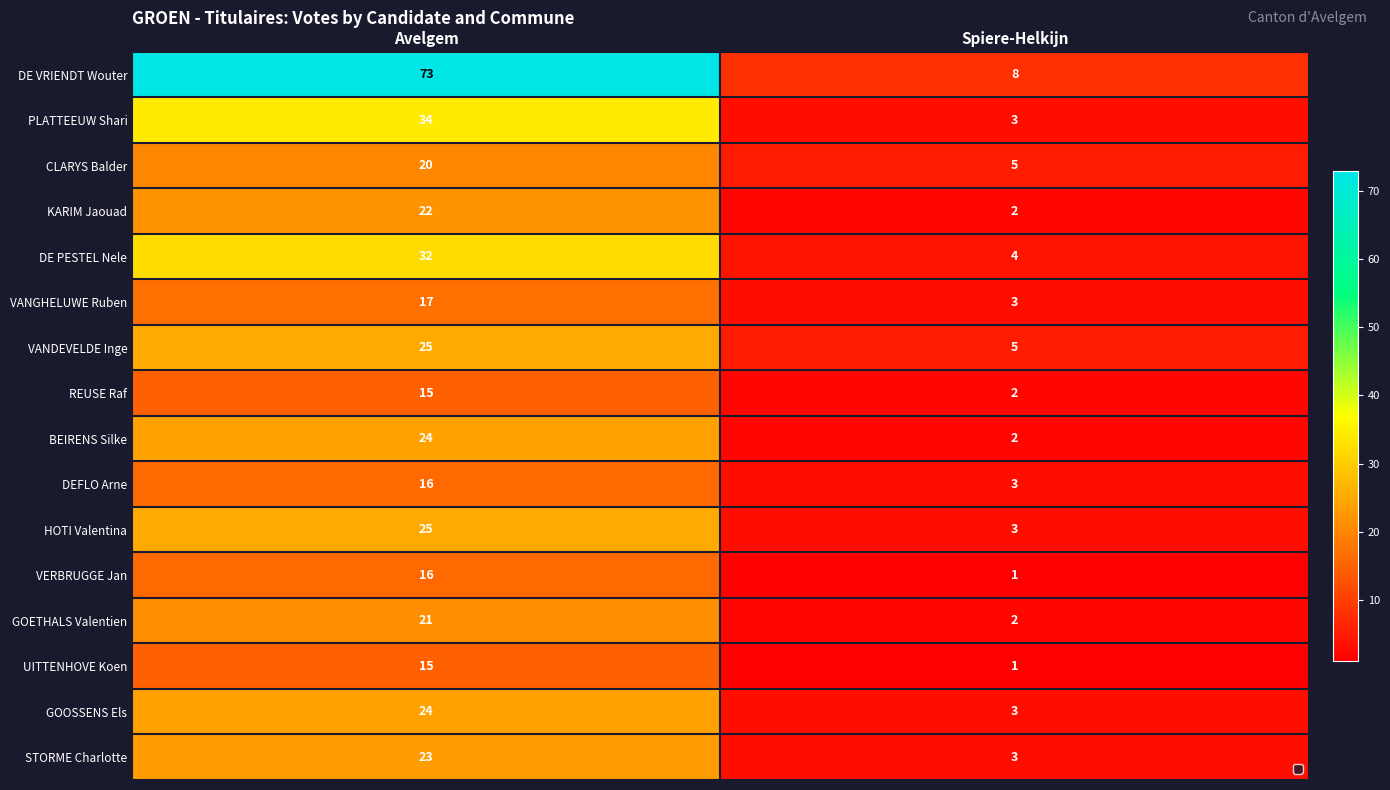

Where is DE VRIENDT Wouter nearest to the value 40?

Spiere-Helkijn